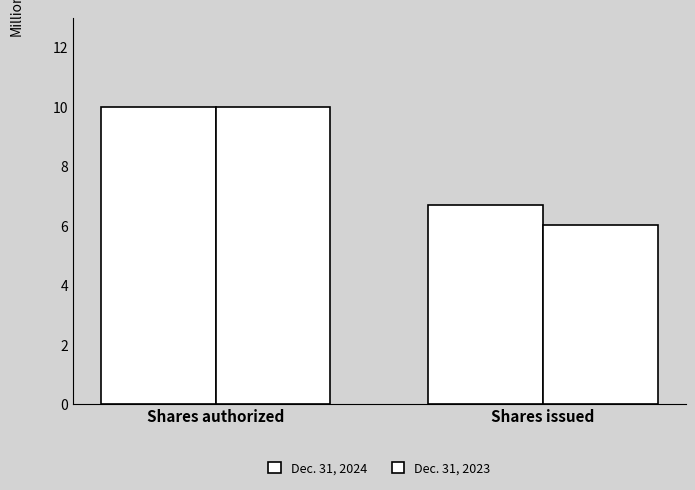

How many values in the Dec. 31, 2023 series are below 10?

1